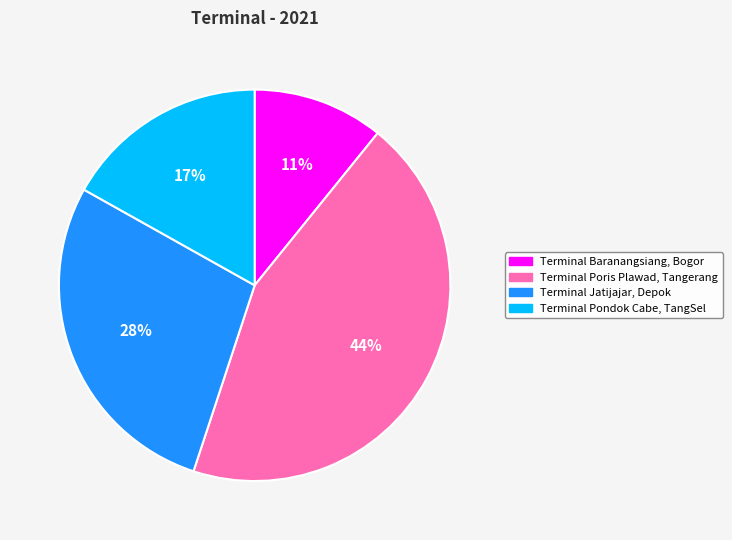

To the nearest percent, what is the combined percentage of Terminal Baranangsiang, Bogor and Terminal Jatijajar, Depok?

39%